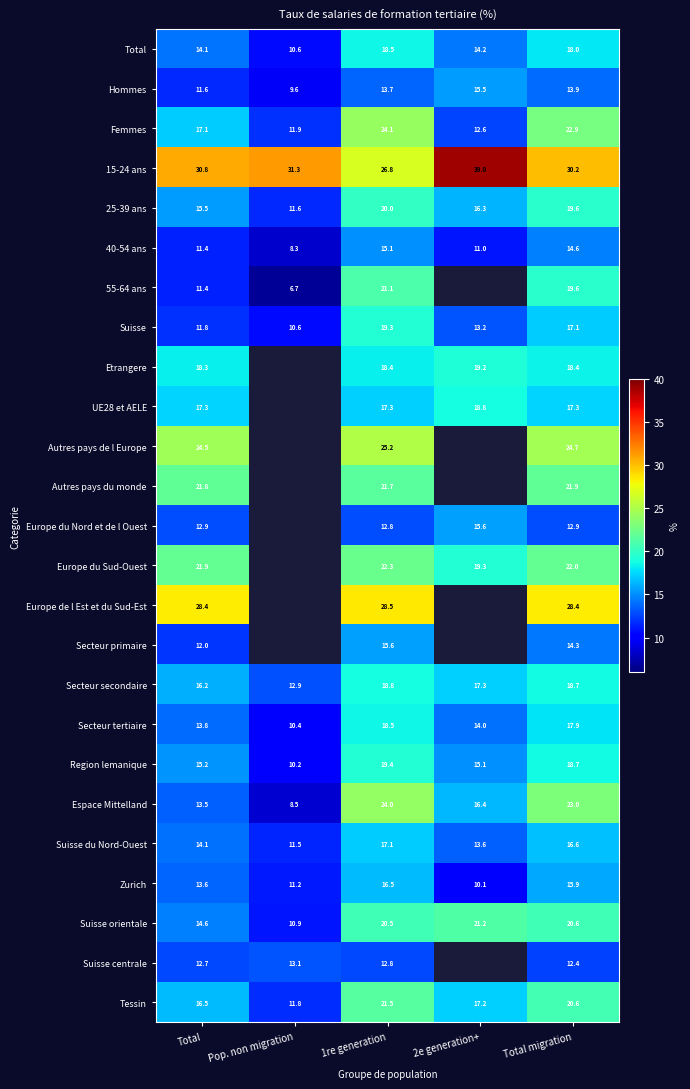

What is the total value across all series at 1re generation?

489.3